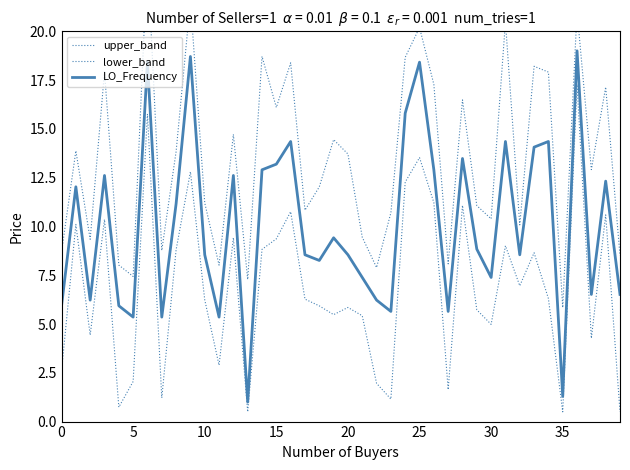

At which label does LO_Frequency reach its peak?

36